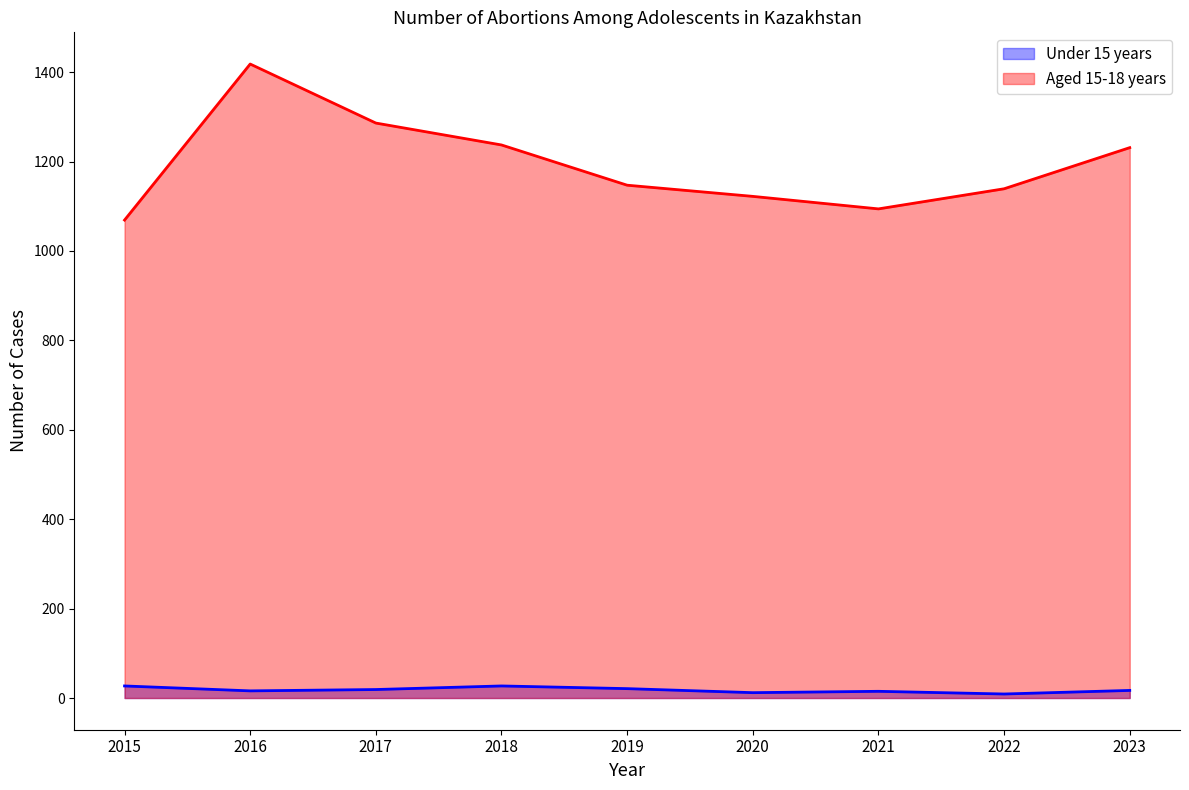

Rank the series by their maximum value, from highest to lowest.

Aged 15-18 years, Under 15 years